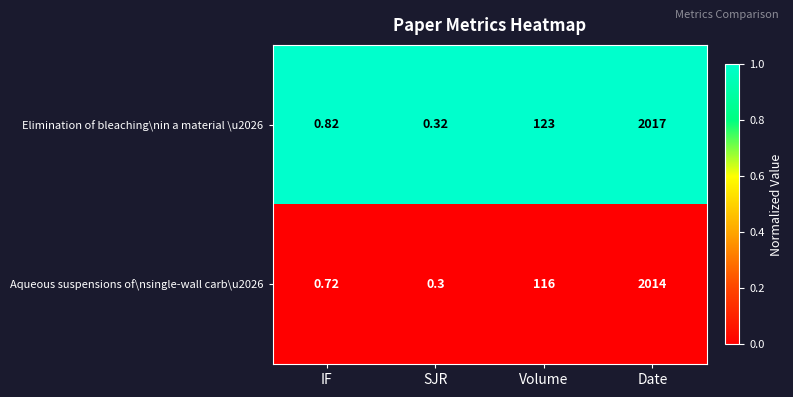

Rank the series by their maximum value, from lowest to highest.

Aqueous suspensions of\nsingle-wall carb\u2026, Elimination of bleaching\nin a material \u2026